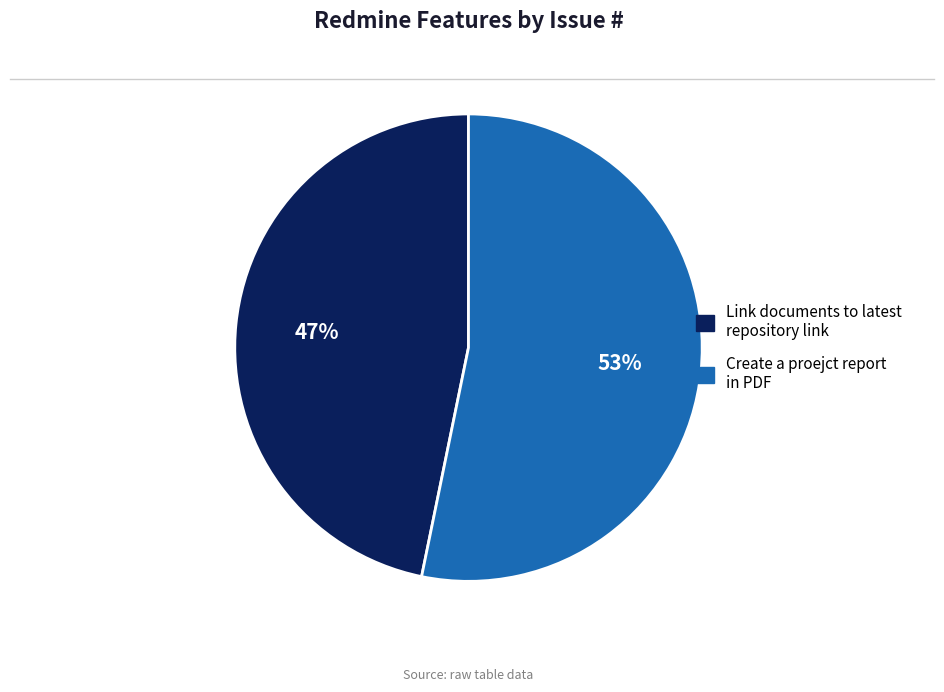

Do Link documents to latest repository link and Create a proejct report in PDF together represent more than half of the pie?

Yes